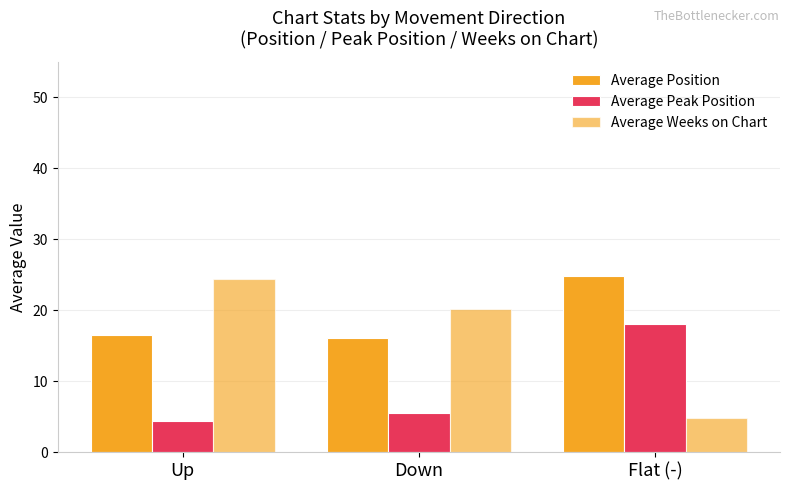

Count the number of data series in this chart.

3